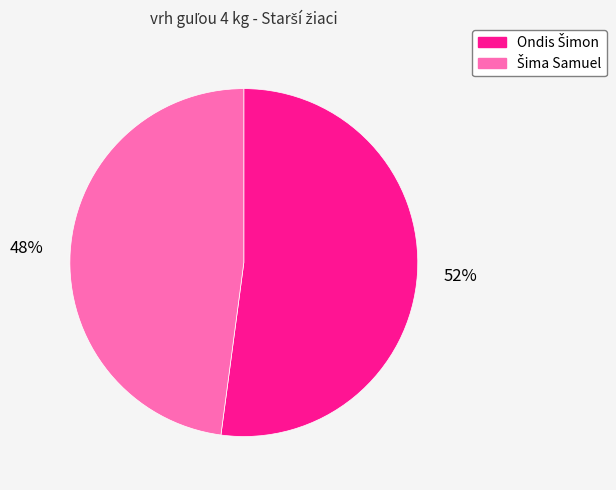

Is there any slice that represents more than half of the pie?

Yes